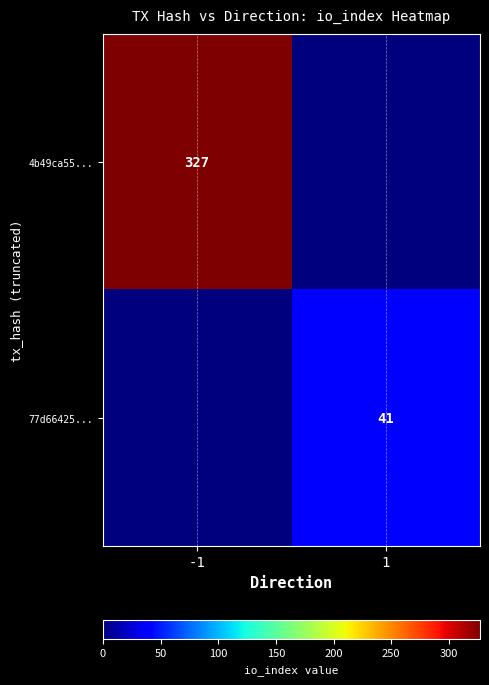

The 4b49ca55... series shows 327 at -1. True or false?

True